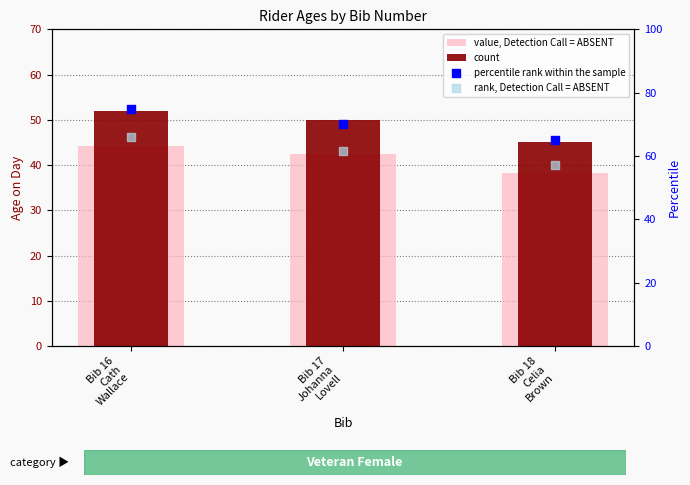

What are all the series names shown in the legend?

value, Detection Call = ABSENT, count, percentile rank within the sample, rank, Detection Call = ABSENT